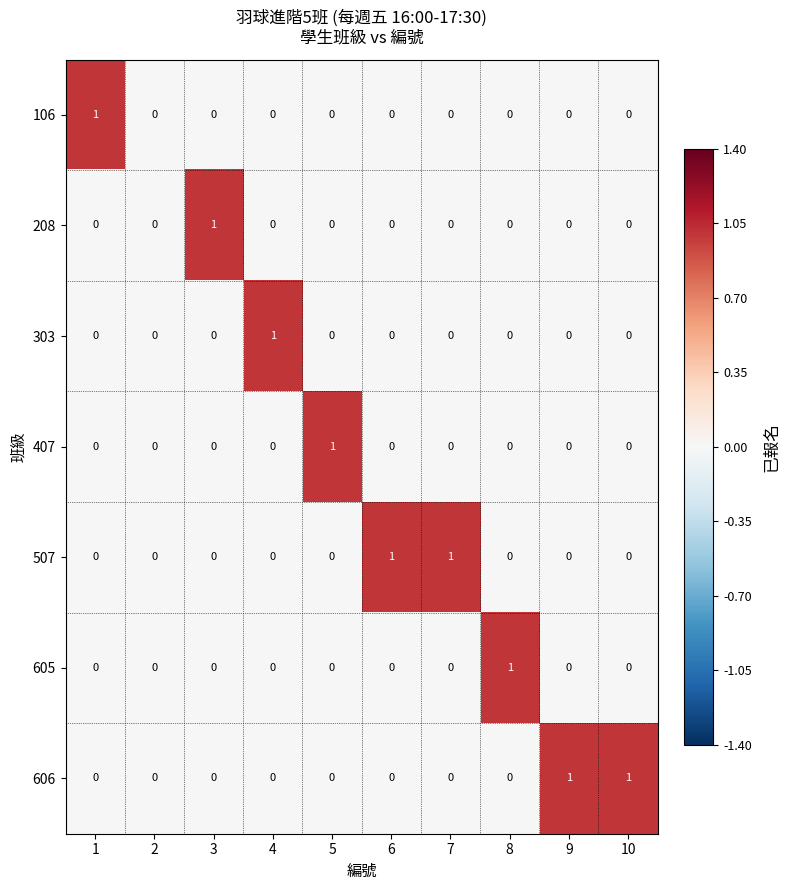

How many data points does each series have?

10